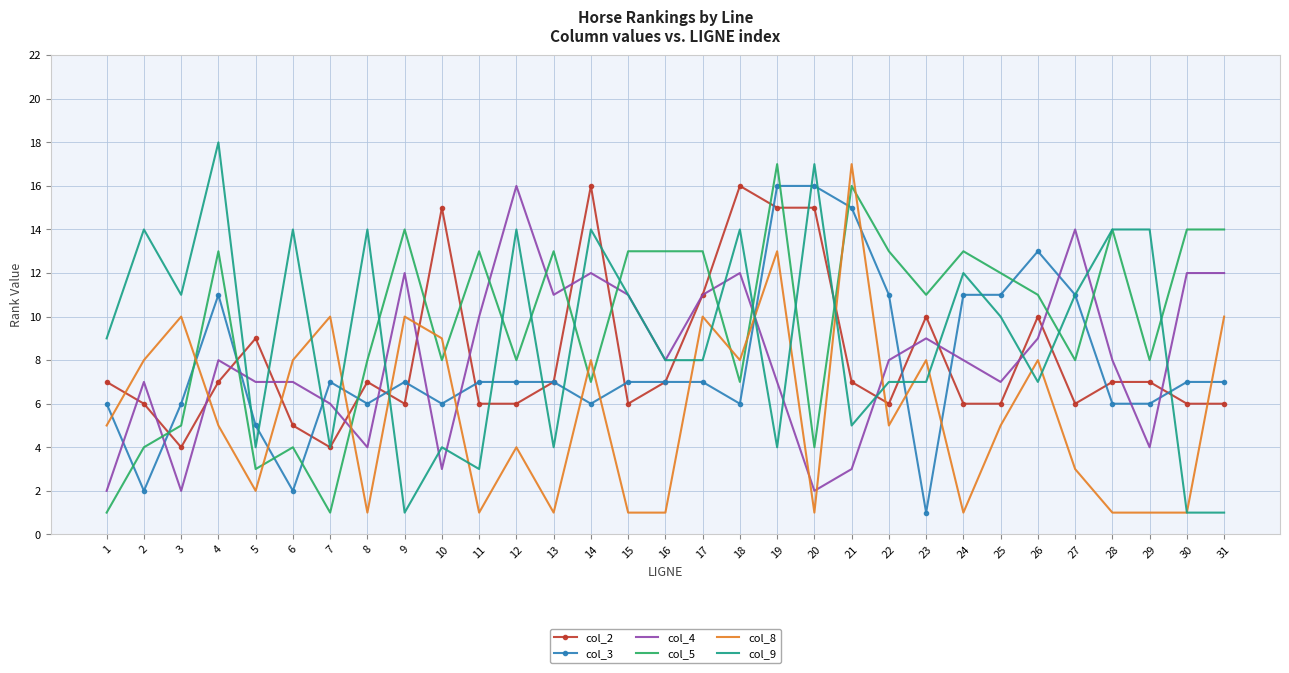

Which series has the largest range (max minus min)?

col_9